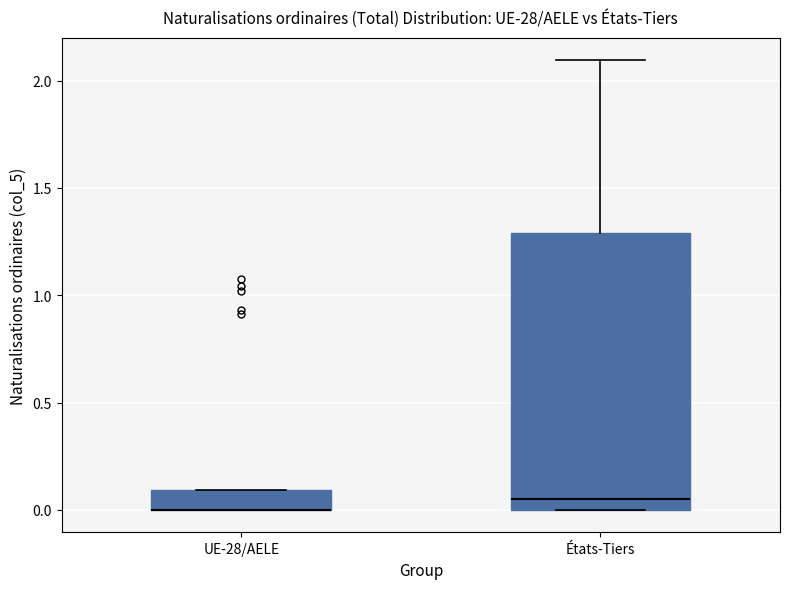

Which box is the tallest, from its lower edge to its upper edge?

États-Tiers